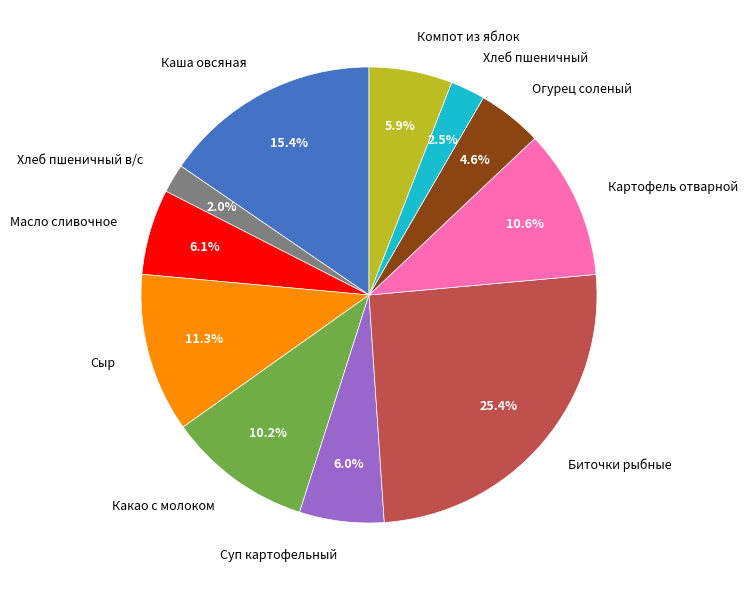

To the nearest percent, what is the difference between the largest and smallest slice percentages?

23%